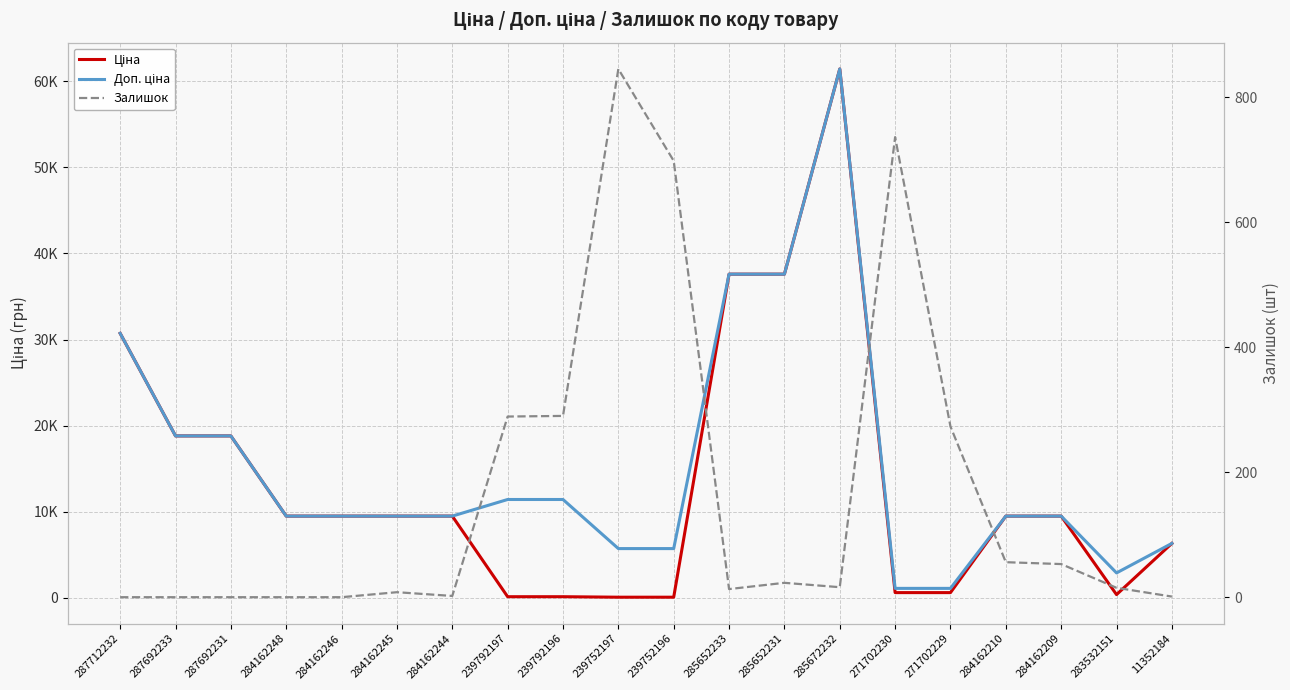

Where is the first local minimum for Ціна?

283532151